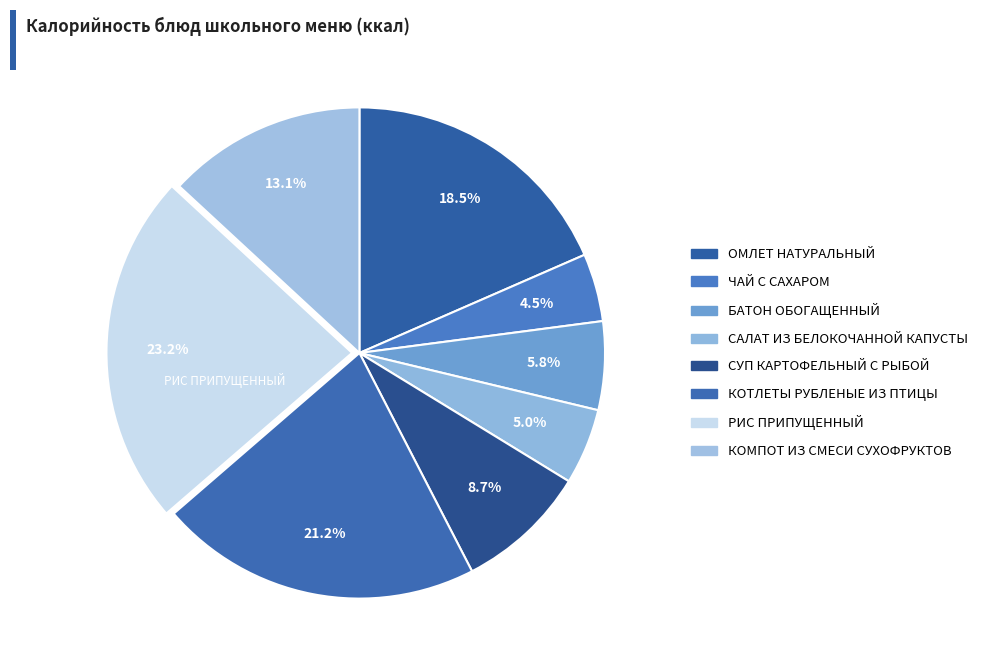

What percentage do КОТЛЕТЫ РУБЛЕНЫЕ ИЗ ПТИЦЫ and ОМЛЕТ НАТУРАЛЬНЫЙ together represent?

39.7%